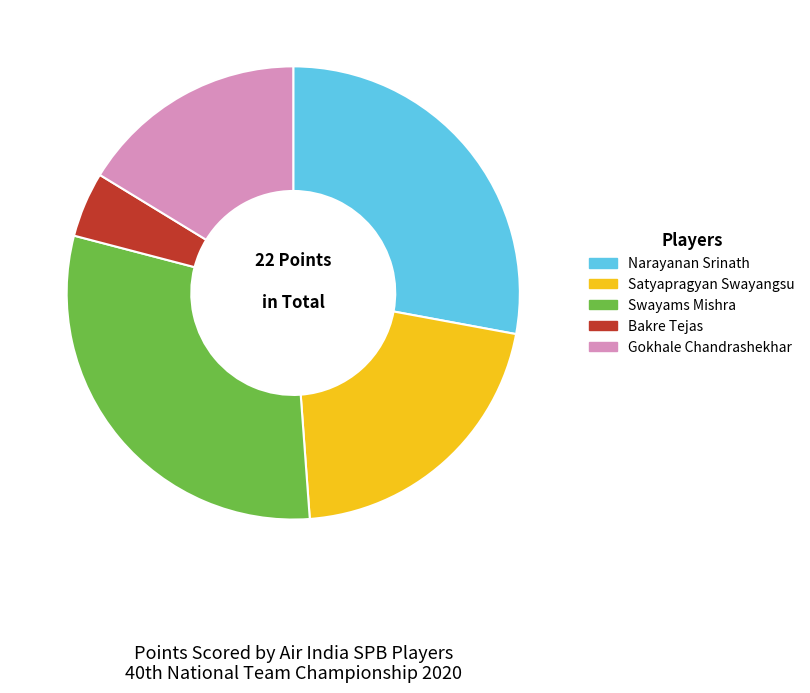

Which category has the biggest portion of the pie?

Swayams Mishra